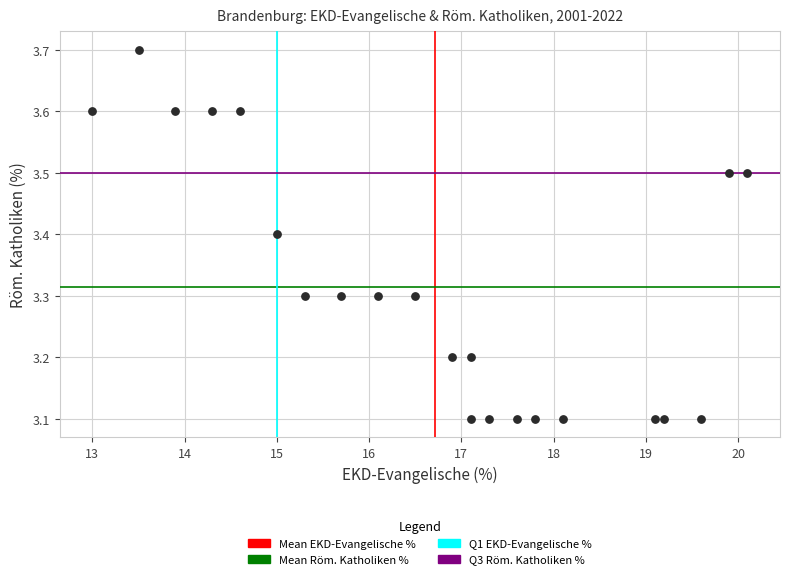

What is the range of X values (max minus min)?

7.1